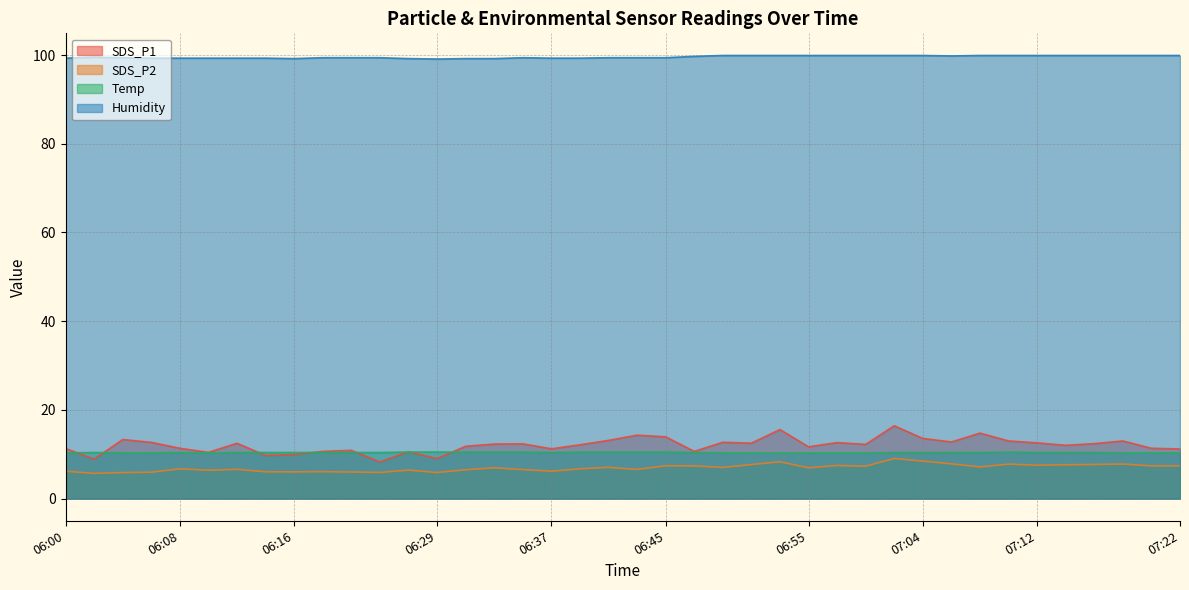

Is the value of SDS_P1 at 07:02 greater than the value of SDS_P2 at 07:04?

Yes